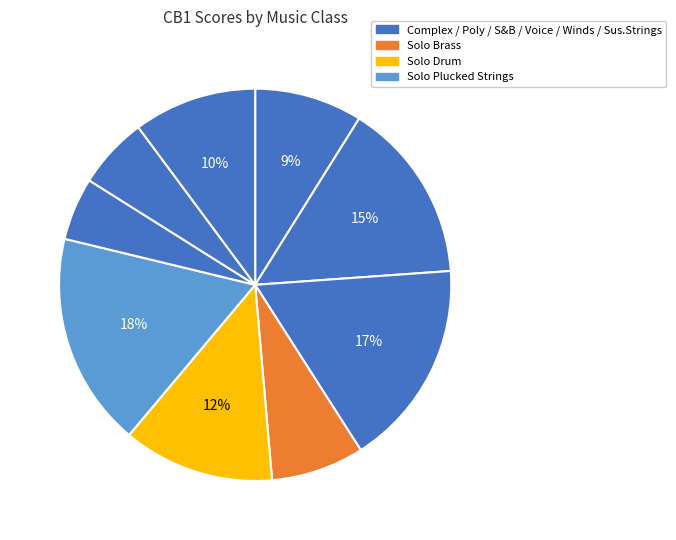

How many segments does this pie chart have?

9